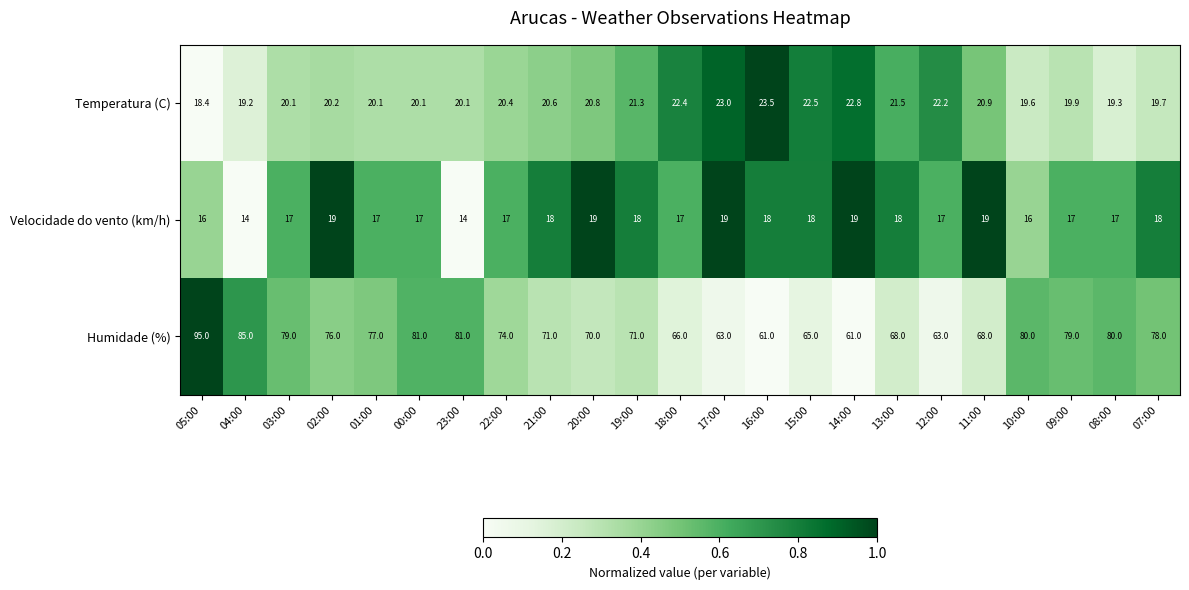

List the series in order of their peak value, highest first.

Humidade (%), Temperatura (C), Velocidade do vento (km/h)